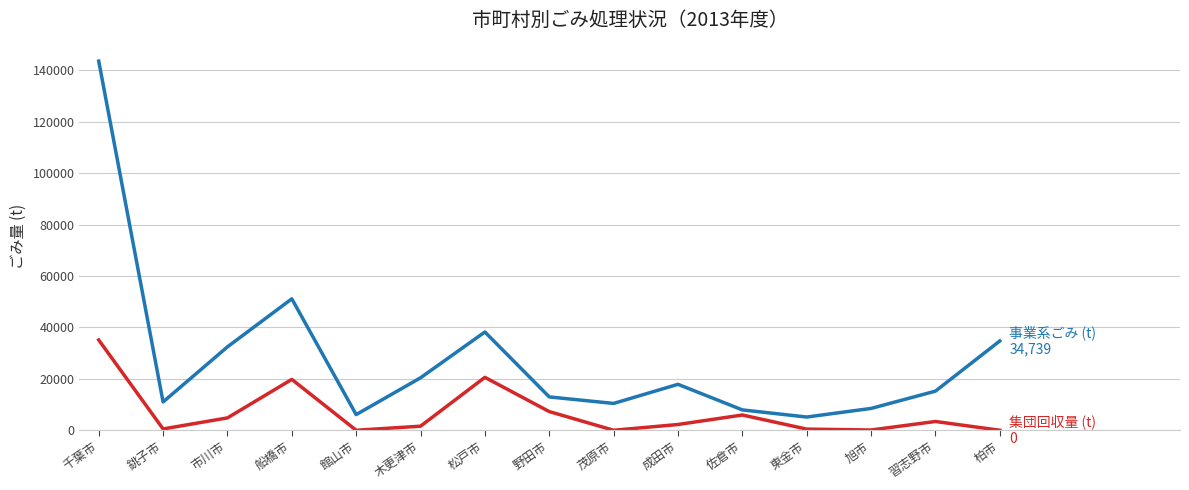

At which category is the sum across all series the highest?

千葉市